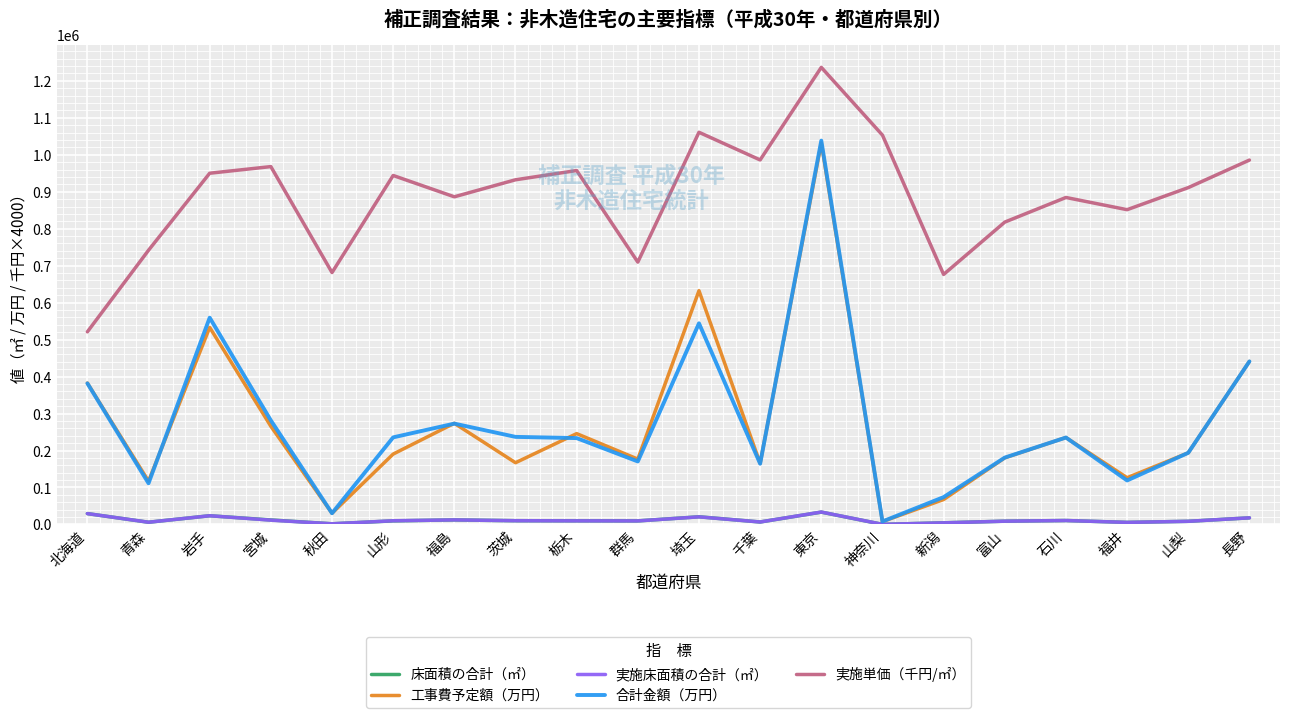

Is it true that 合計金額（万円） equals 236901.0 at 茨城?

True